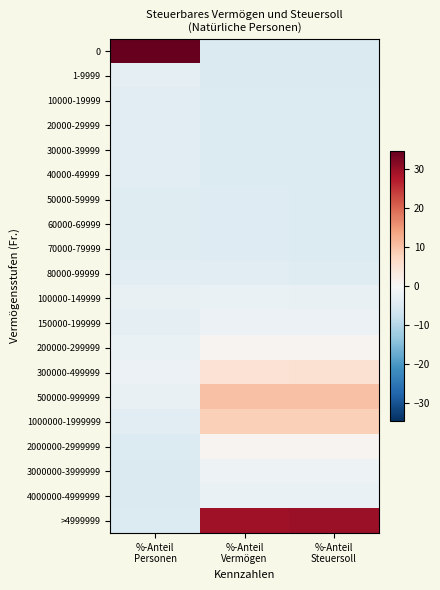

What is the smallest value displayed?

-5.0